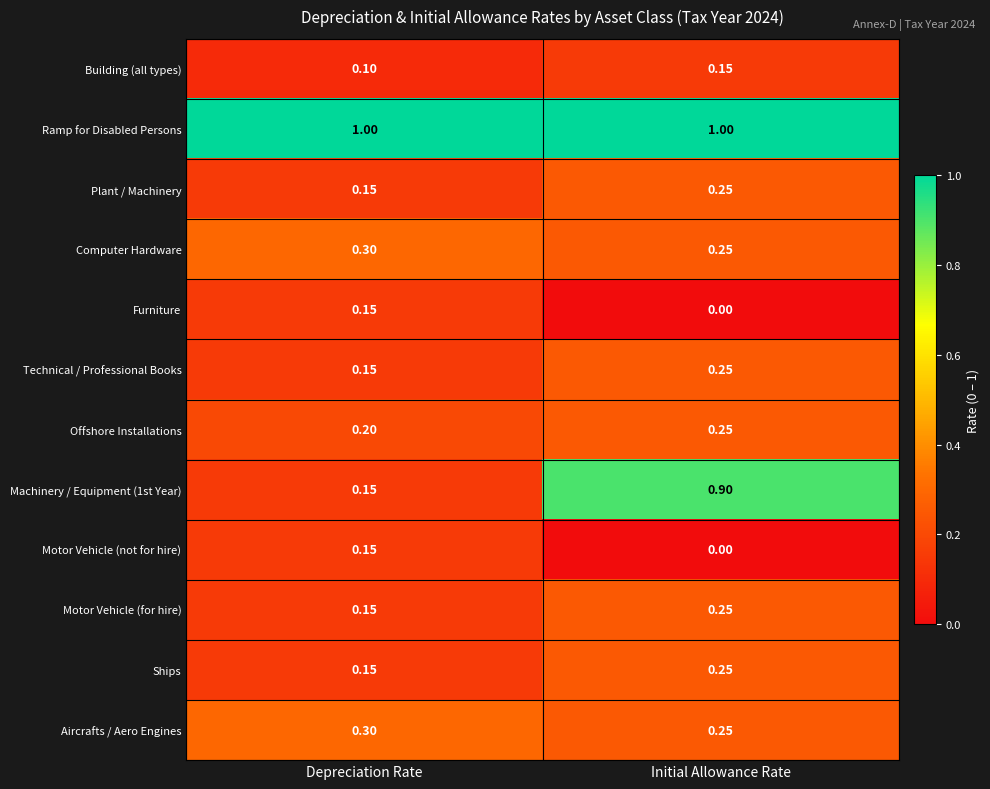

Which series has the widest spread of values?

Machinery / Equipment (1st Year)